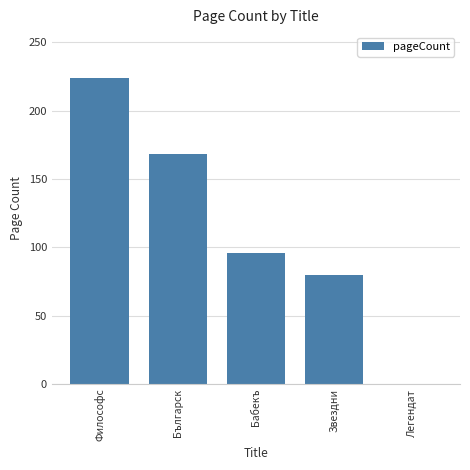

True or false: the data shows 31 at Звездни.

False